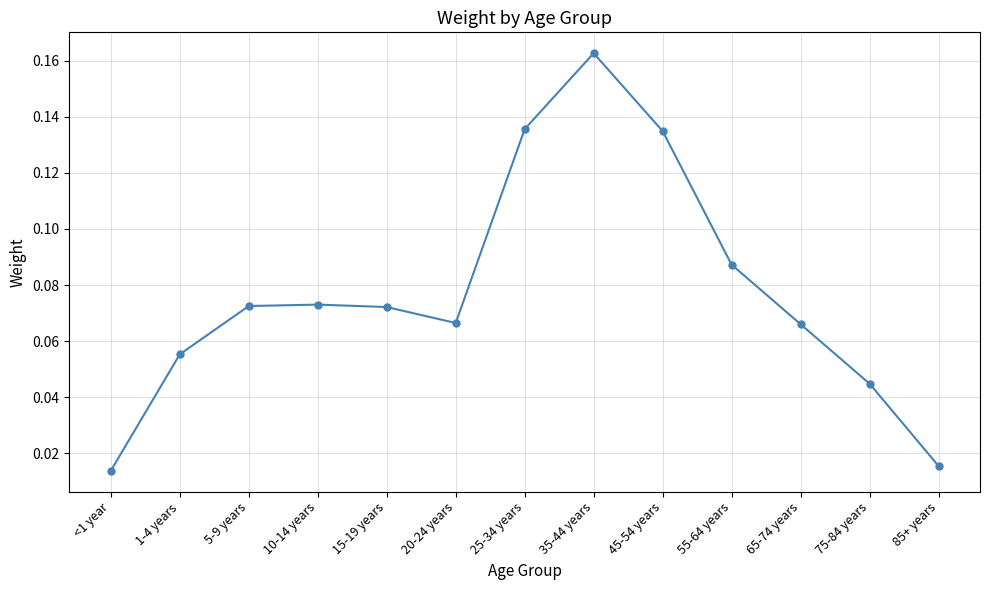

Is this an area chart (filled region under the line)?

No